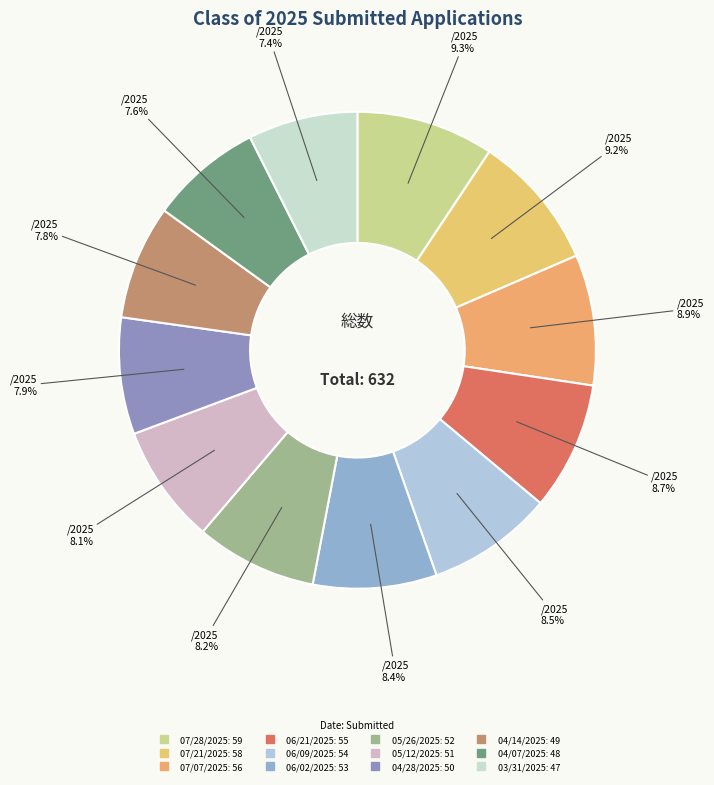

What is the smallest slice in the pie chart?

03/31/2025